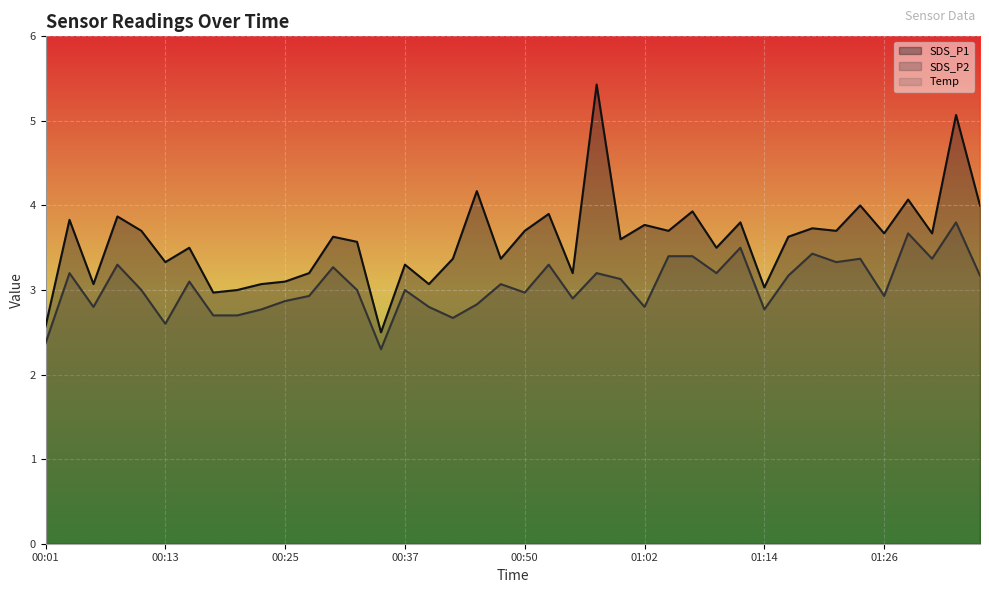

What are all the series names shown in the legend?

SDS_P1 line, SDS_P2 line, Temp line